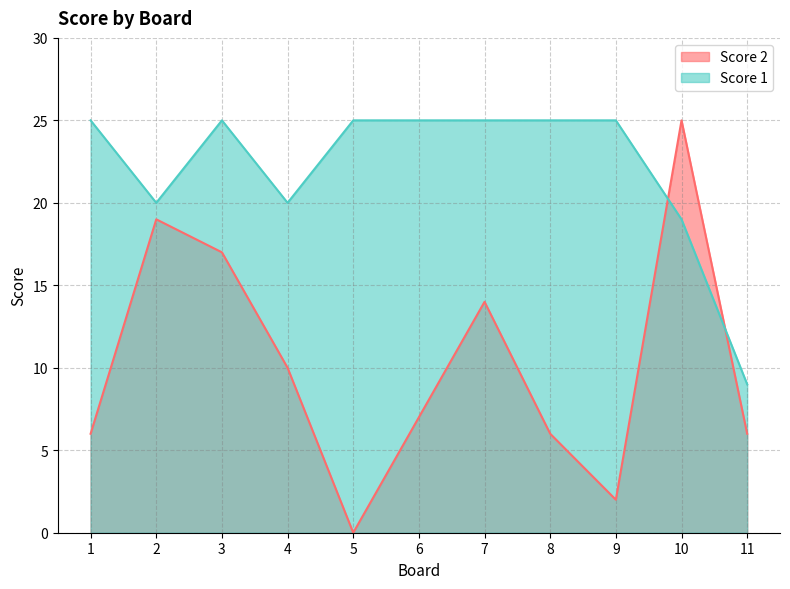

After their last crossing, which series has the higher values: Score 1 or Score 2?

Score 1